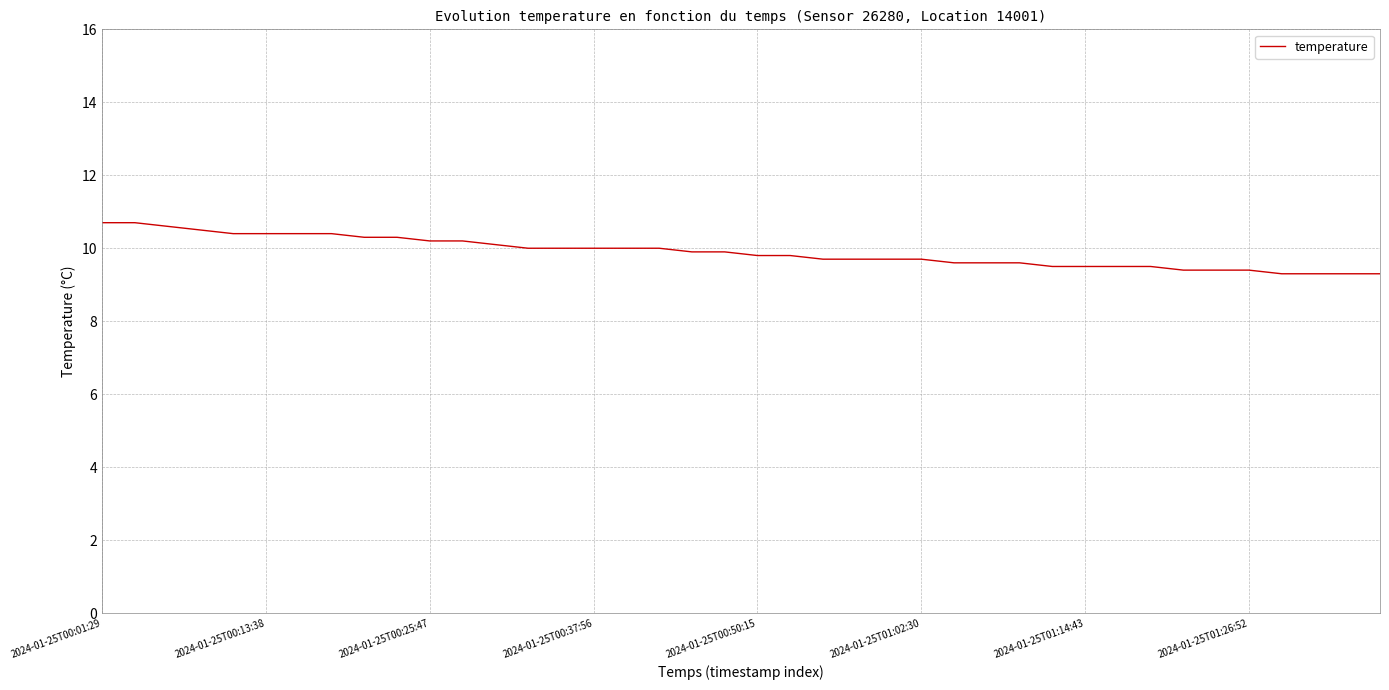

What is the difference between the maximum and minimum values?

1.4